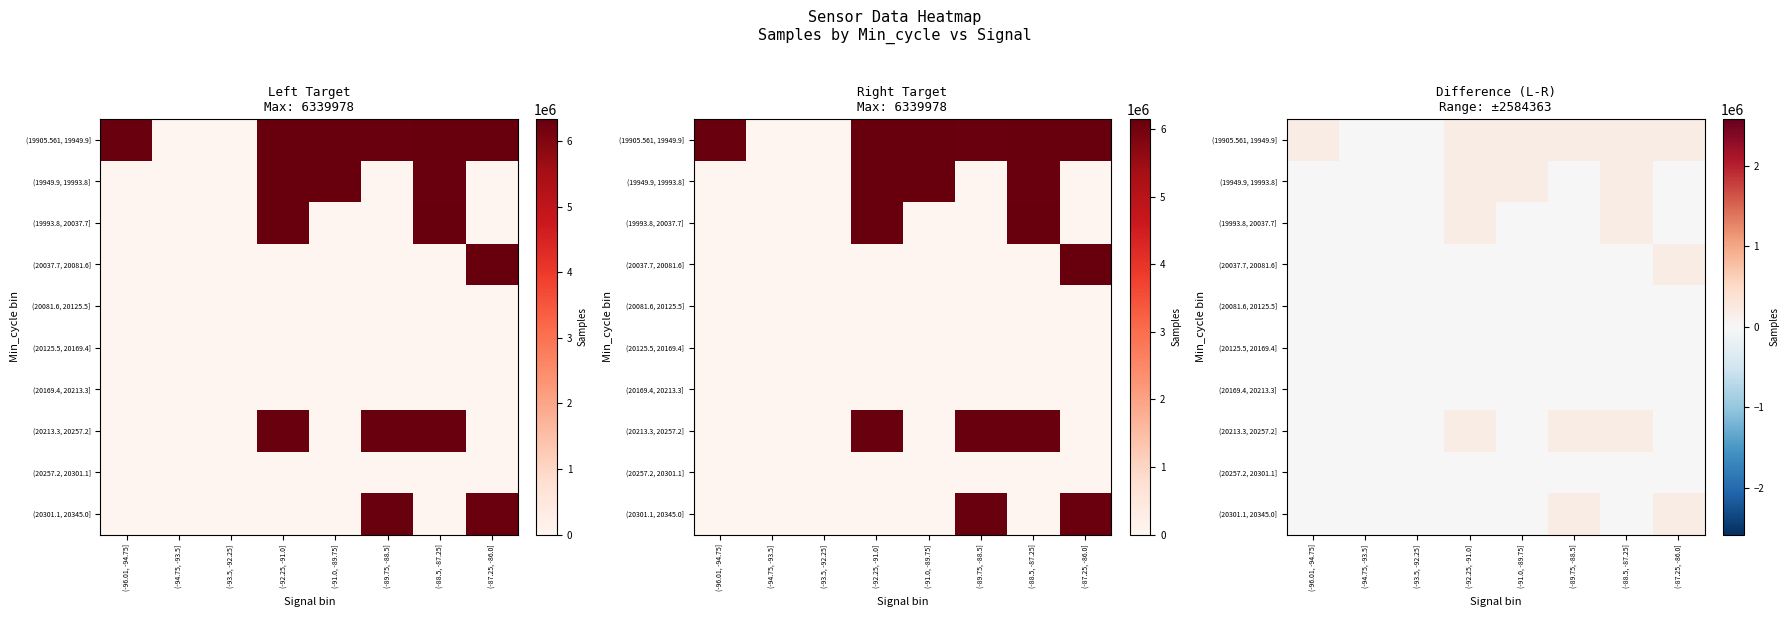

Is the value of (20213.3, 20257.2] at (-89.75, -88.5] greater than the value of (20169.4, 20213.3] at (-94.75, -93.5]?

Yes